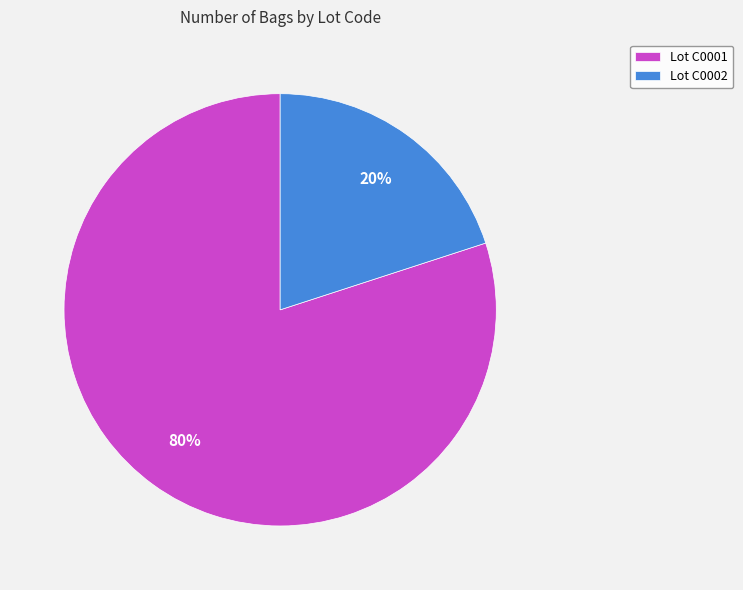

Which category has the biggest portion of the pie?

Lot C0001